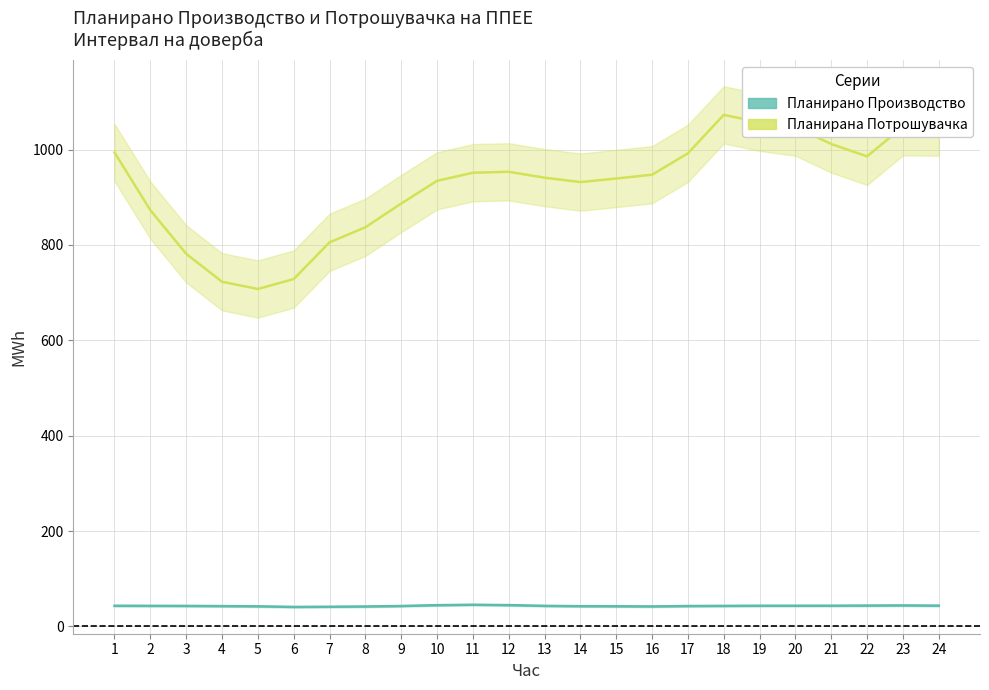

What is the average value of the Планирана Потрошувачка series?

924.9